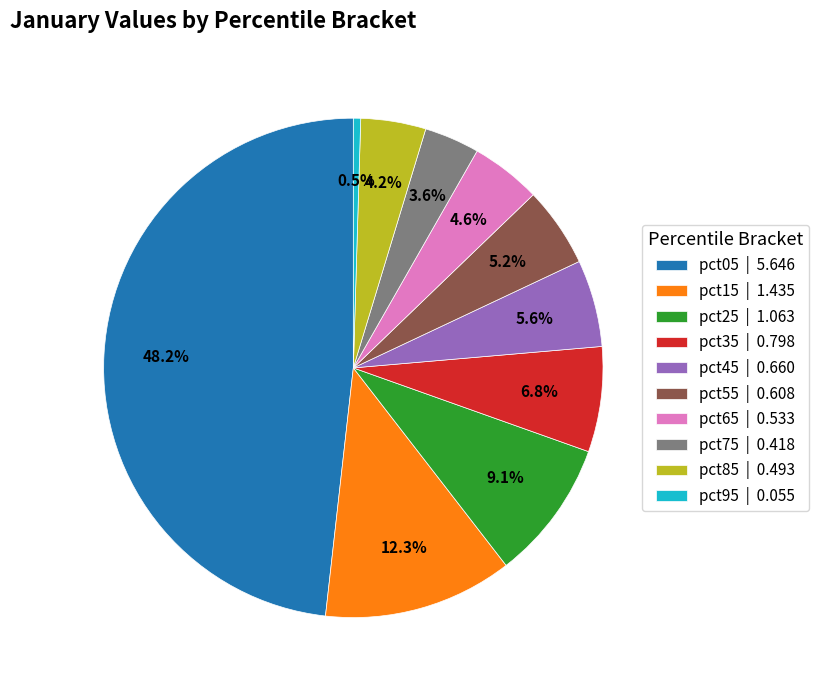

To the nearest percent, what is the combined percentage of pct85 and pct15?

16%